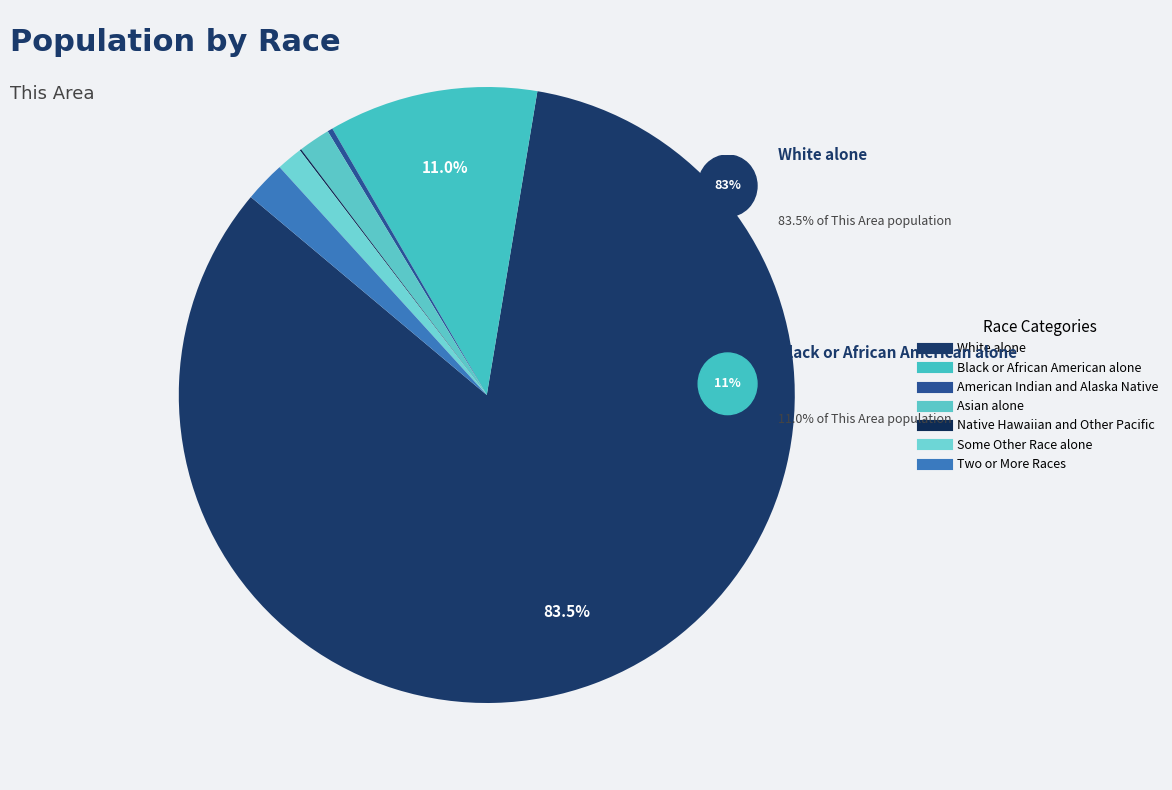

What is the largest slice in the pie chart?

White alone